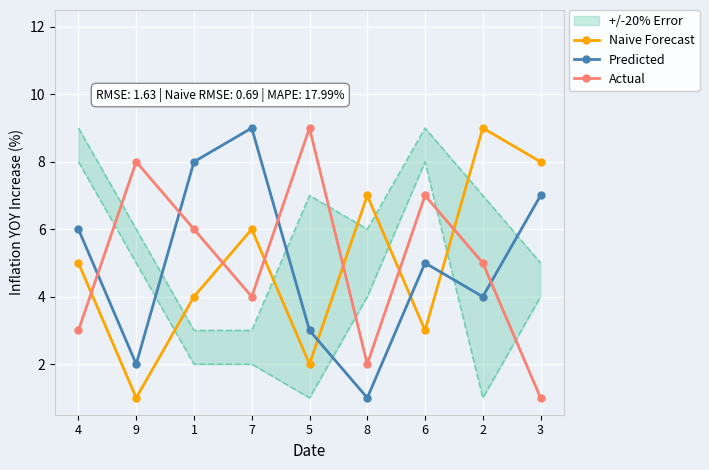

Which label corresponds to the smallest value in the chart?

9